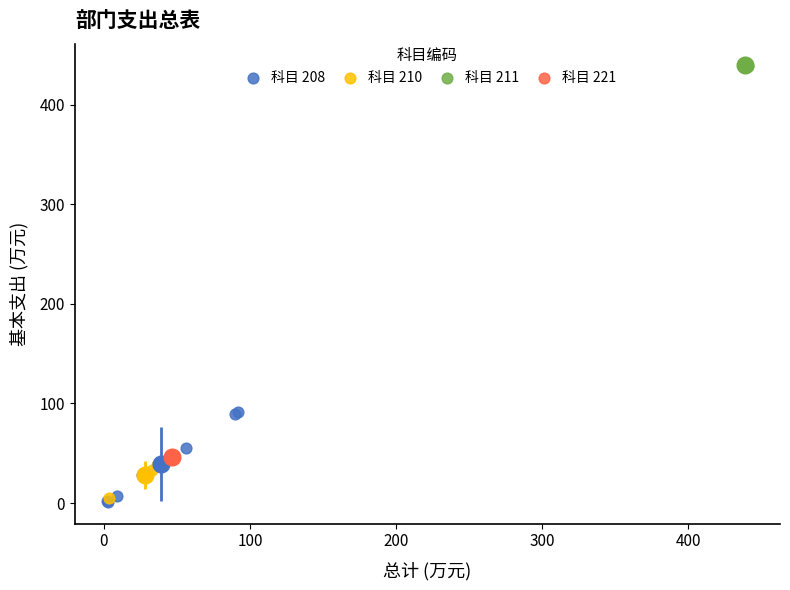

Which series has the widest spread of Y values?

科目 208